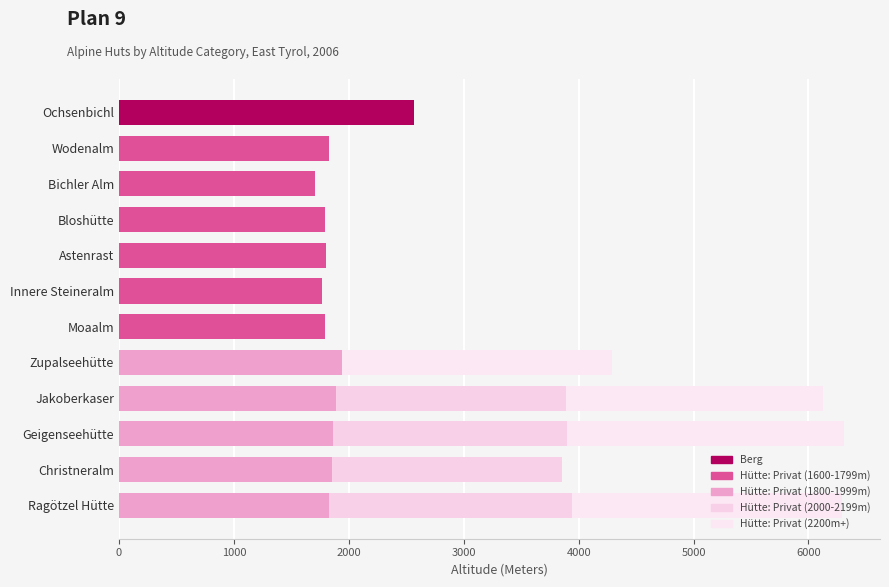

Count the number of categories in the chart.

12